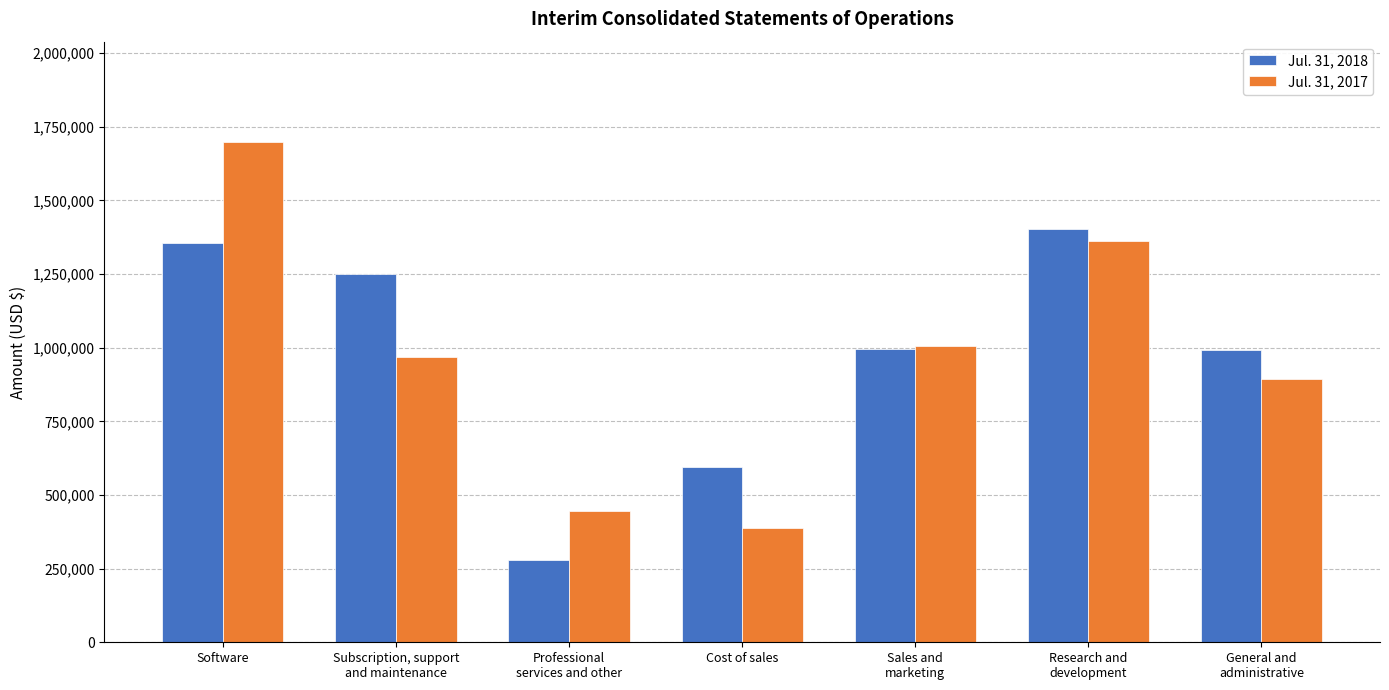

At how many categories does at least one series exceed 961492?

5